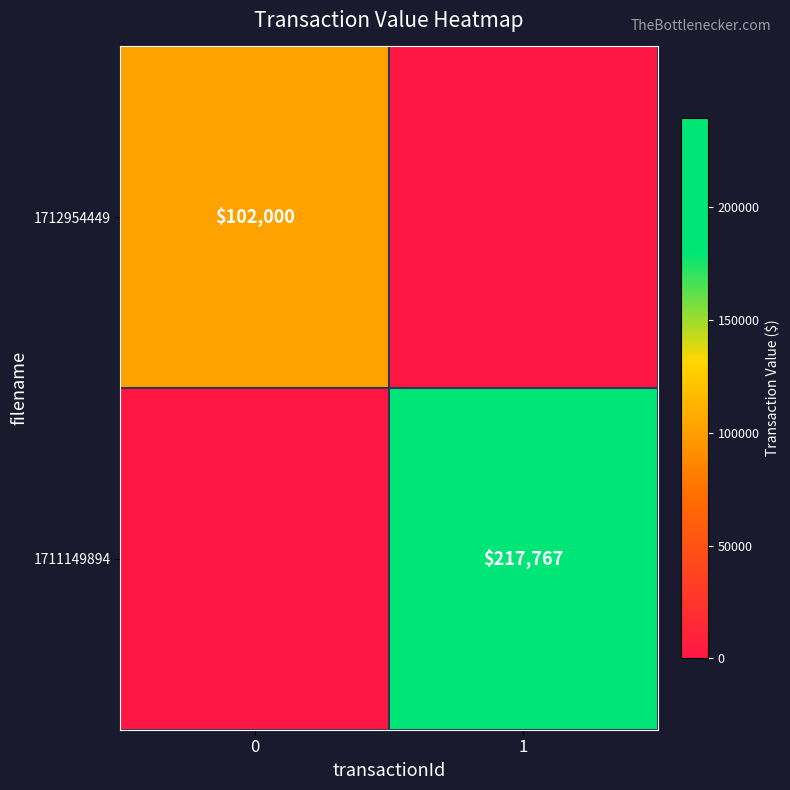

The value of 1711149894 at 1 is 113564. True or false?

False